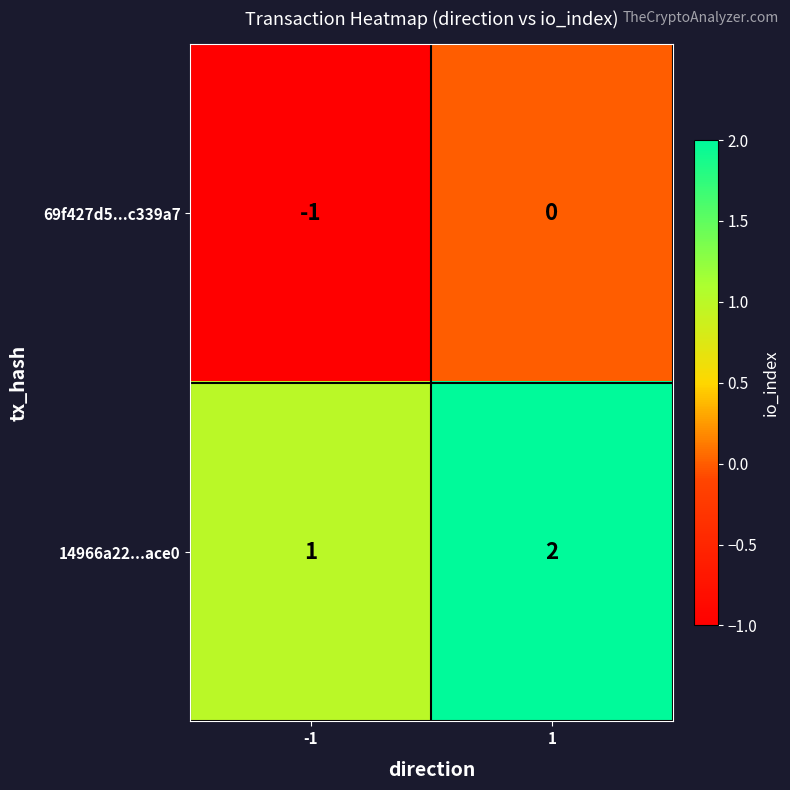

True or false: 14966a22...ace0 has a value of 2 at -1.

False